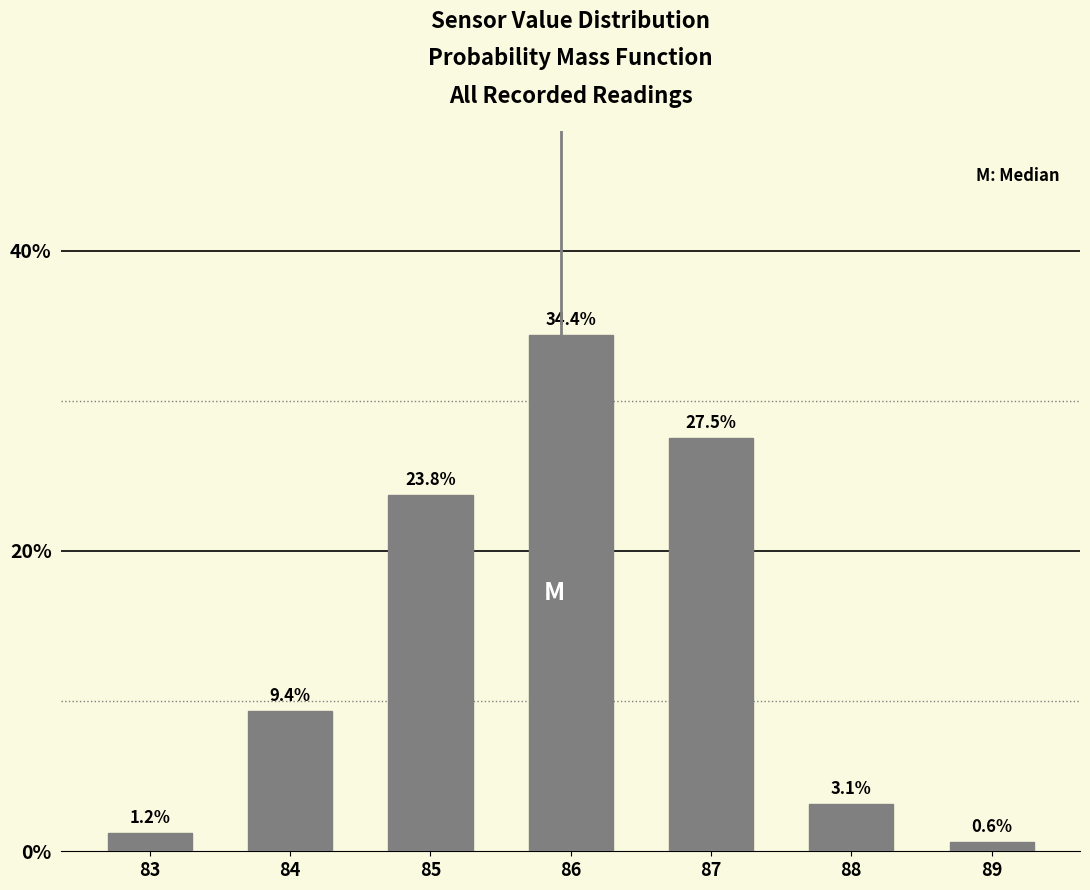

What is the average value?

14.3